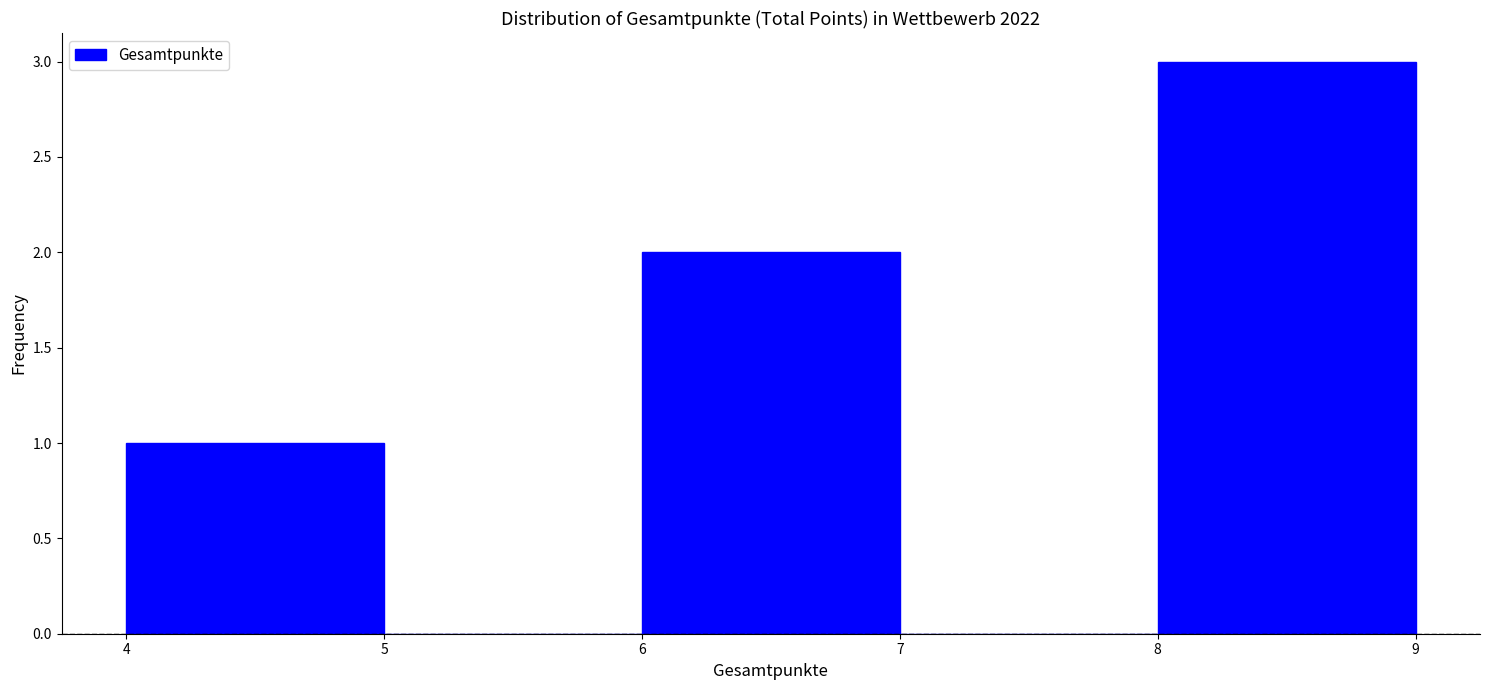

Reading left to right, list every bar in this chart as the range it spans on the x-axis followed by its height. The values are not printed on the chart, so give them approximately, as read against the axis.

4 to 5: 1
5 to 6: 0
6 to 7: 2
7 to 8: 0
8 to 9: 3